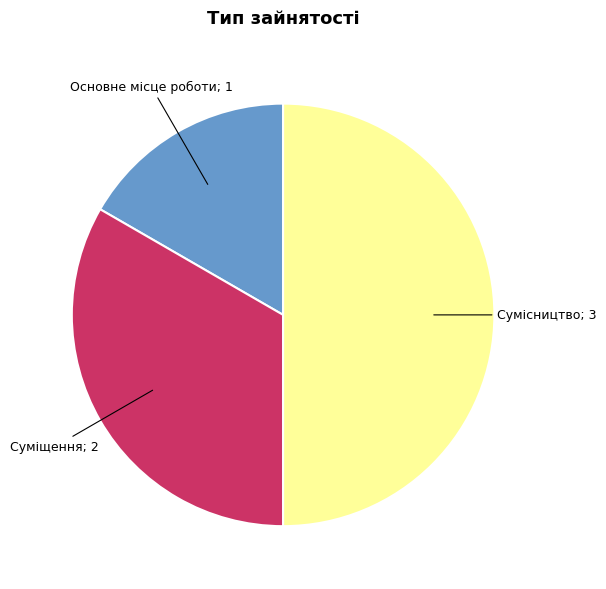

Is there any slice that represents more than half of the pie?

No